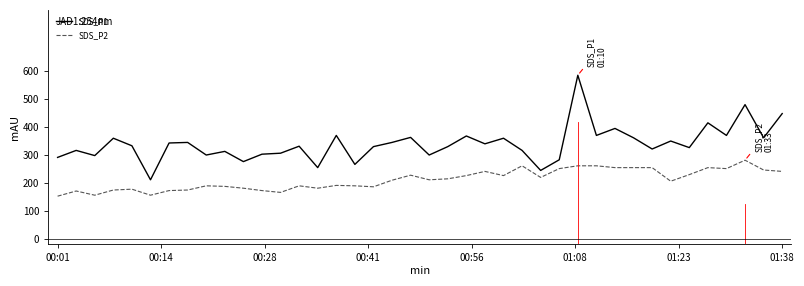

Rank the series by their maximum value, from lowest to highest.

SDS_P2, SDS_P1